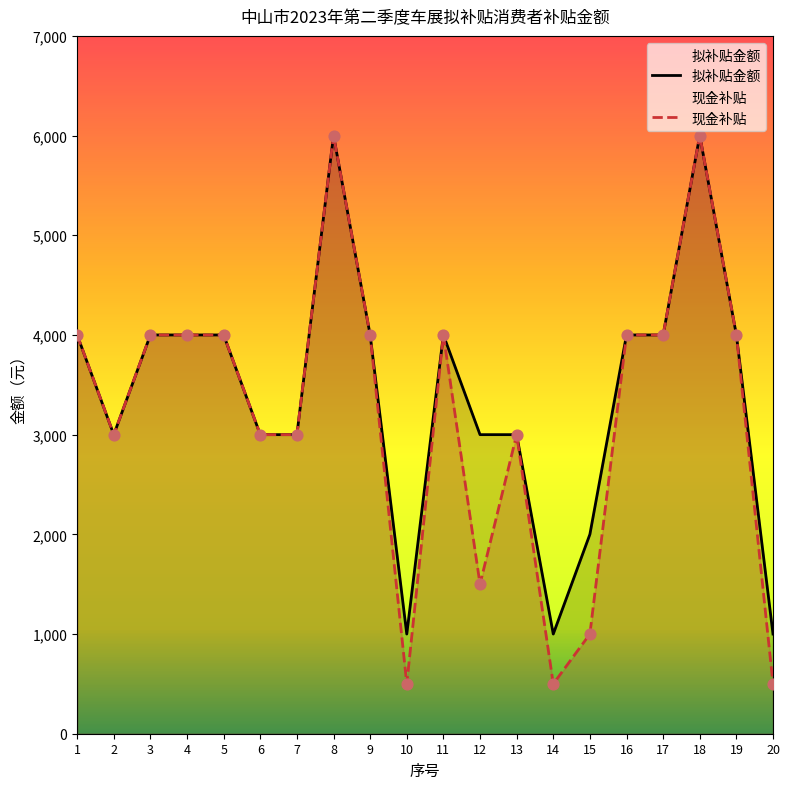

What are all the series names shown in the legend?

现金补贴, 拟补贴金额